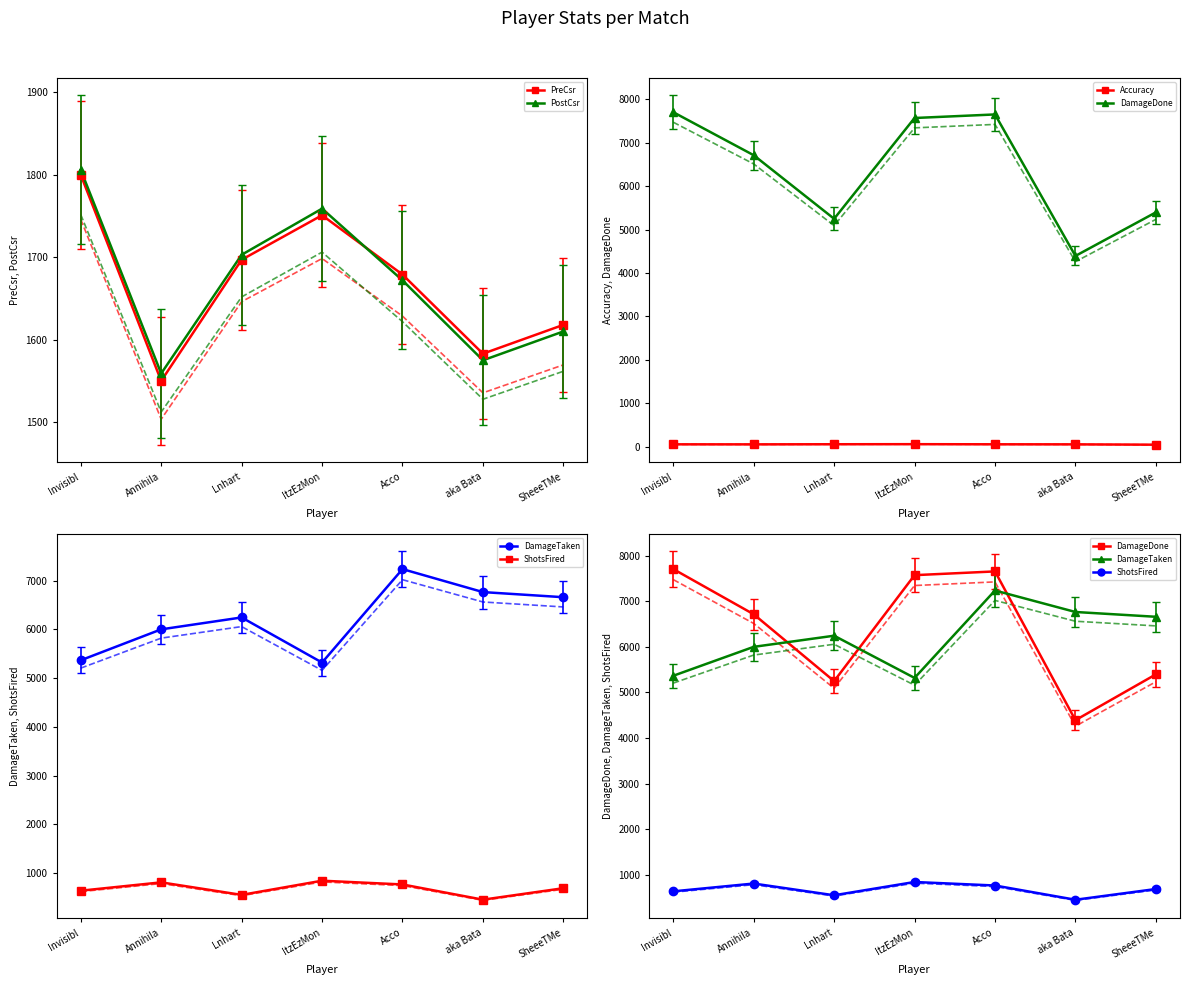

At which label is PostCsr closest to 1682?

Acco